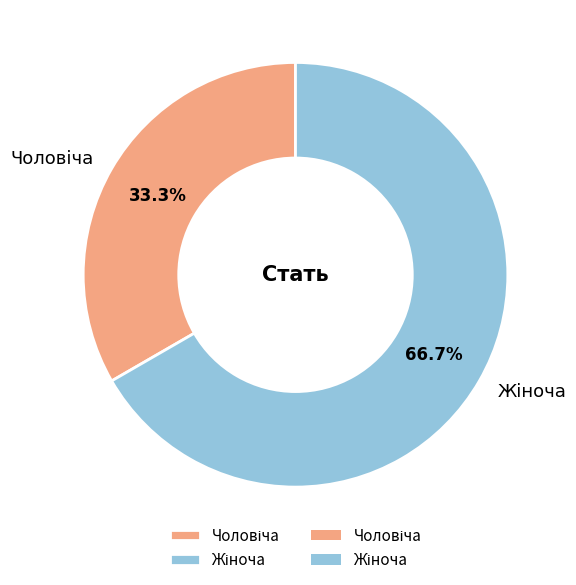

To the nearest percent, what is the average slice percentage?

50%